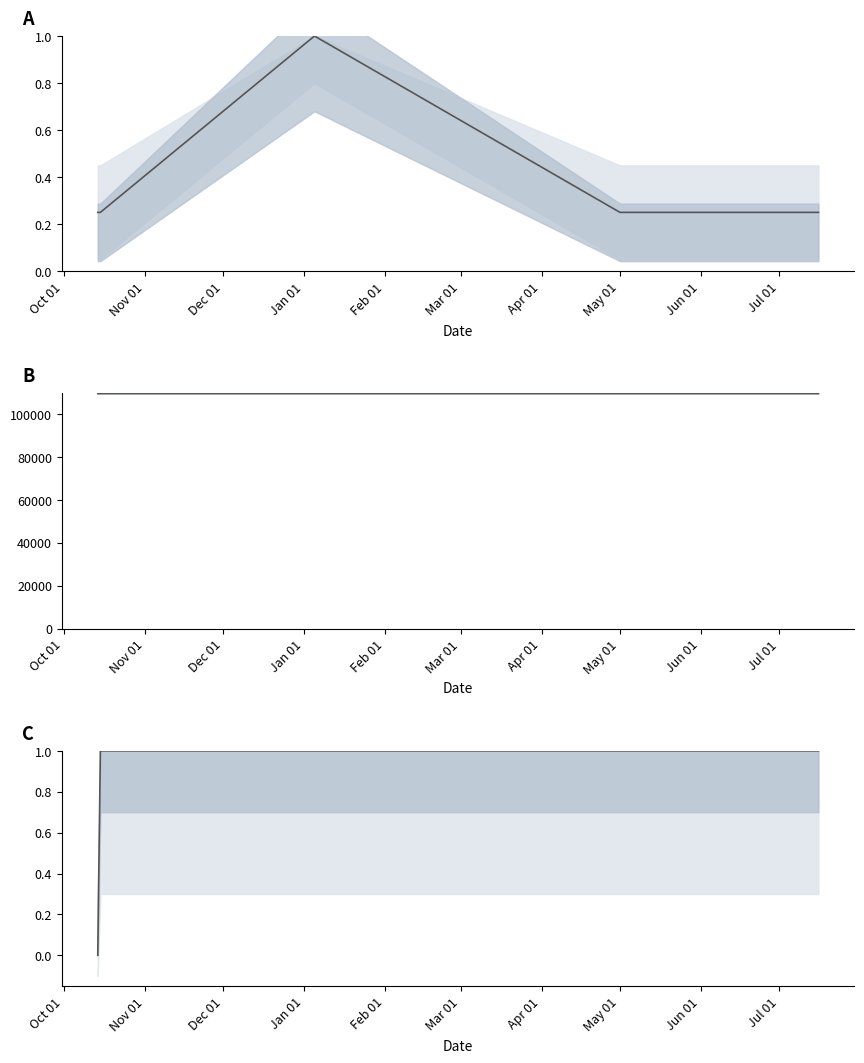

Is it true that mean WoRMS ID equals 33890.7 at Feb 01?

False